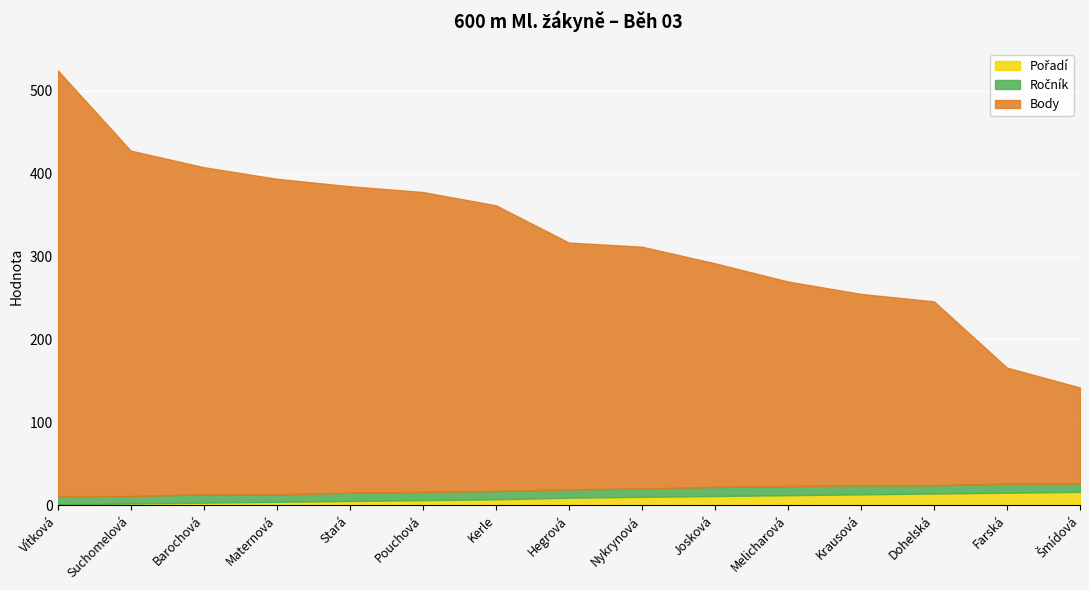

Which series changed the most between Kerle and Krausová?

Body